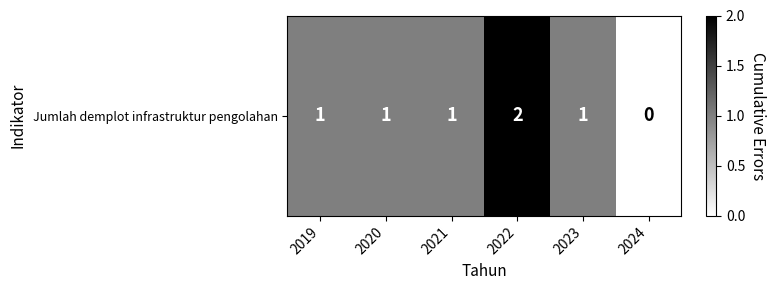

True or false: the data shows 1 at 2020.

True